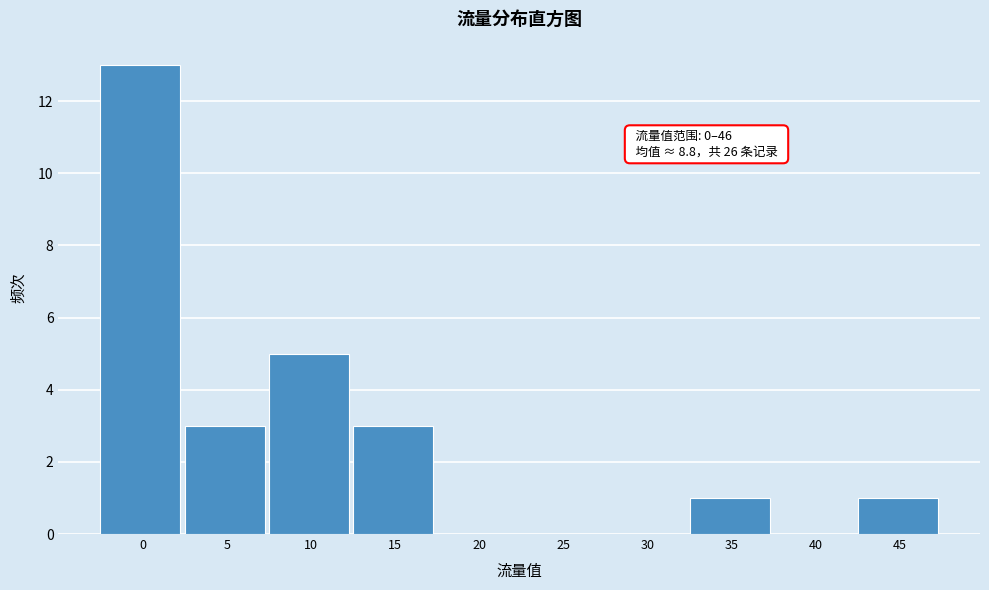

Reading left to right, extract all data points from this chart.

0=13	5=3	10=5	15=3	20=0	25=0	30=0	35=1	40=0	45=1